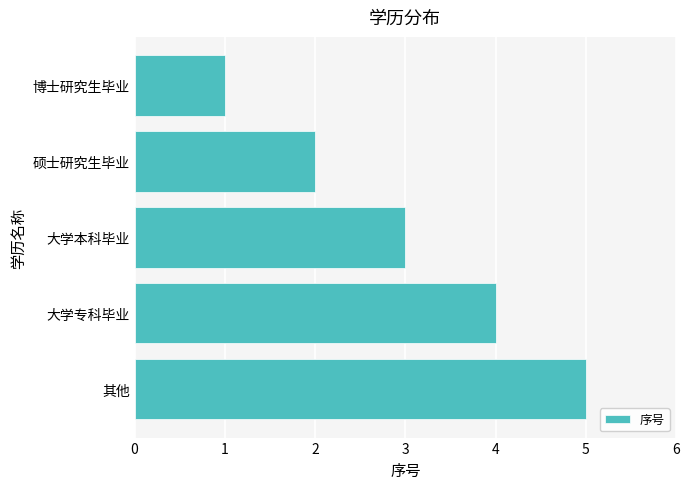

Approximately how many times larger is the value at 其他 compared to 硕士研究生毕业?

2.5